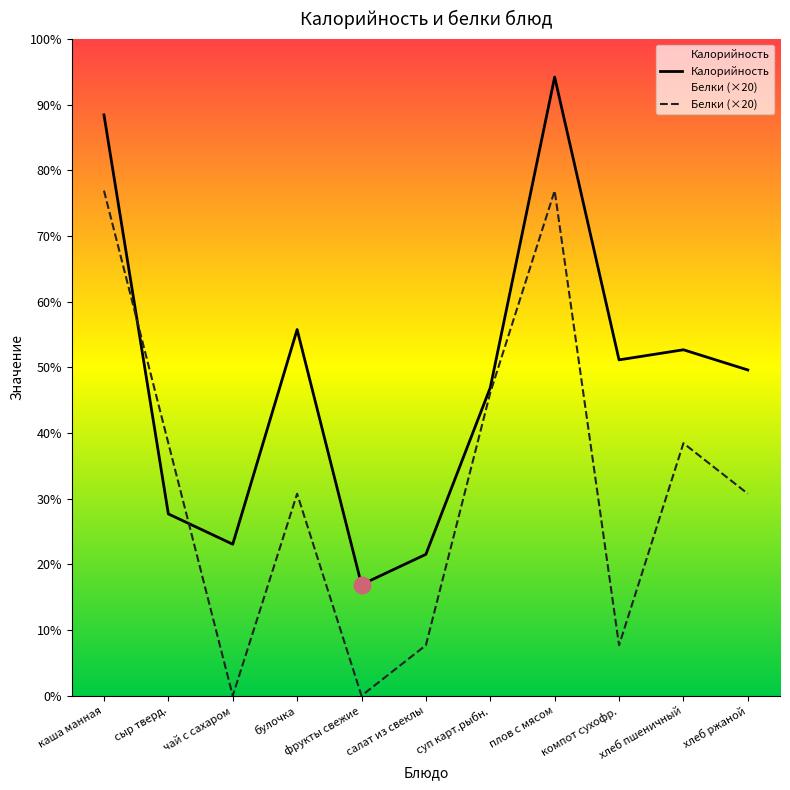

How many times do Белки and Калорийность cross each other?

2